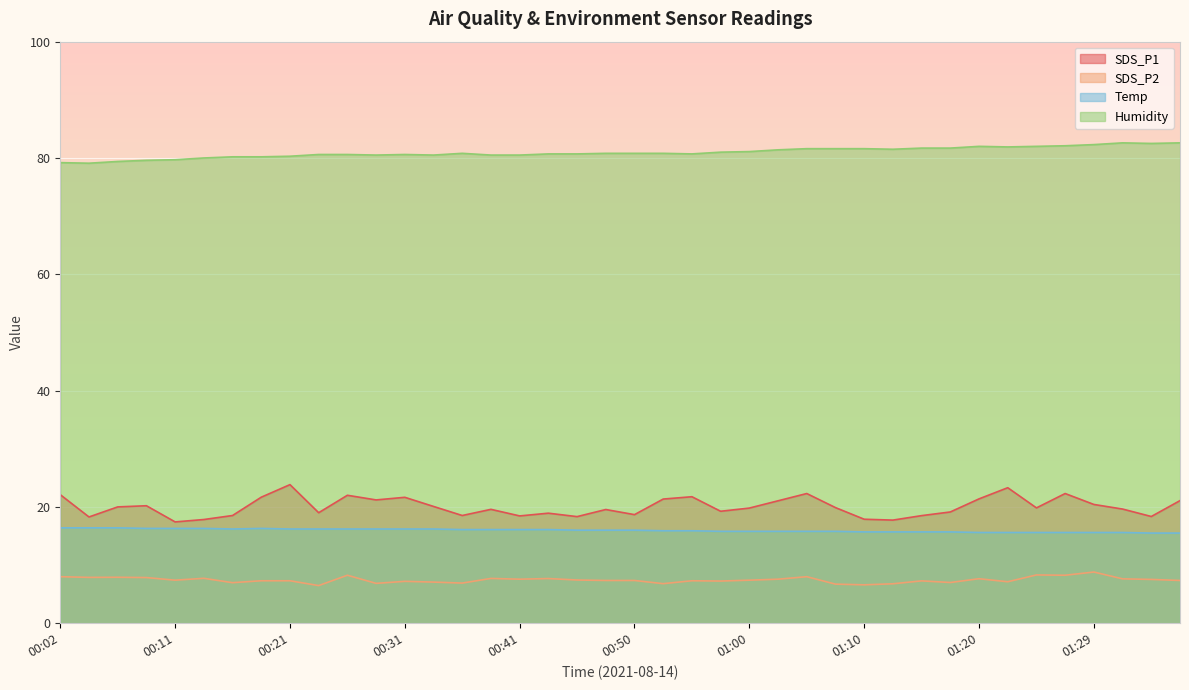

At which category is the sum across all series the highest?

01:27